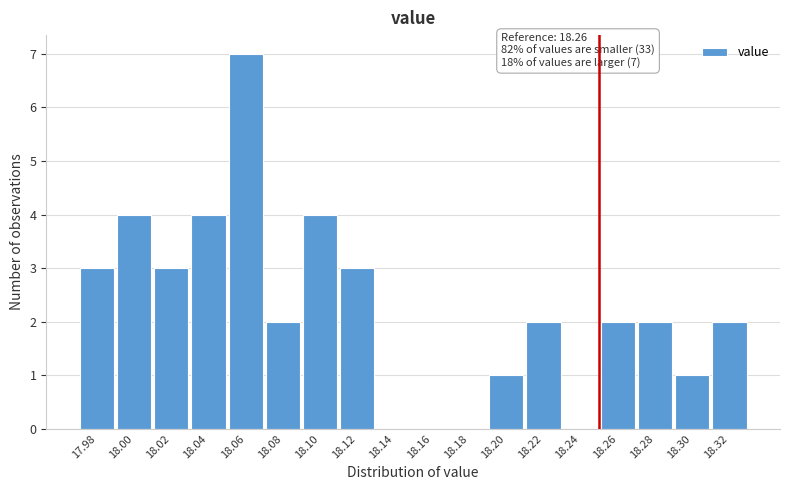

Reading right to left, transcribe all the data shown in this chart.

18.32=2	18.30=1	18.28=2	18.26=2	18.24=0	18.22=2	18.20=1	18.18=0	18.16=0	18.14=0	18.12=3	18.10=4	18.08=2	18.06=7	18.04=4	18.02=3	18.00=4	17.98=3